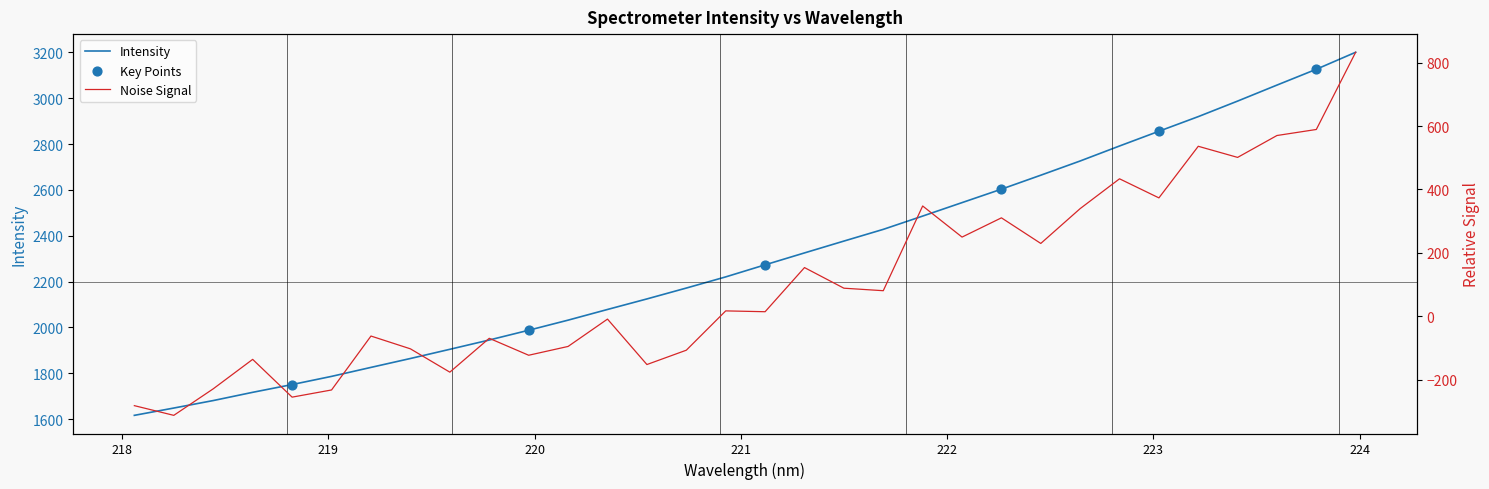

What is the ratio of the value at 220.1623 to the value at 223.9802?

0.6